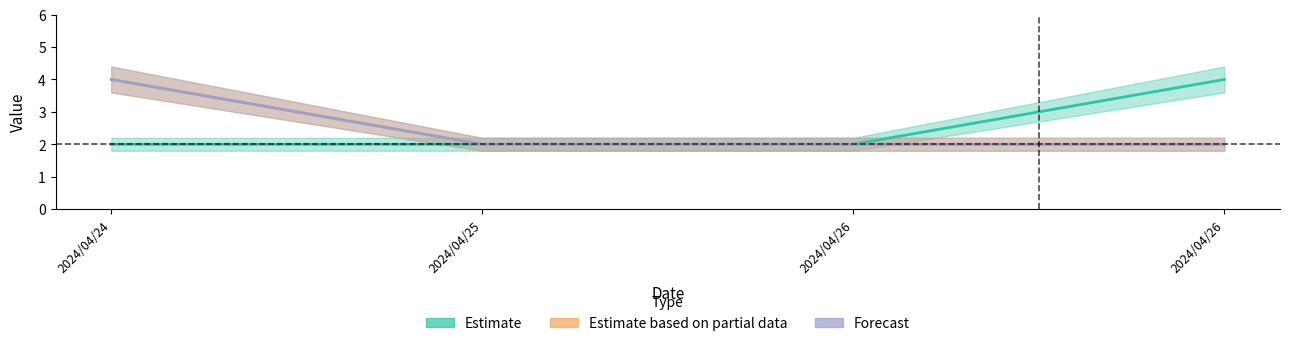

True or false: Estimate and Estimate based on partial data cross at least once.

False